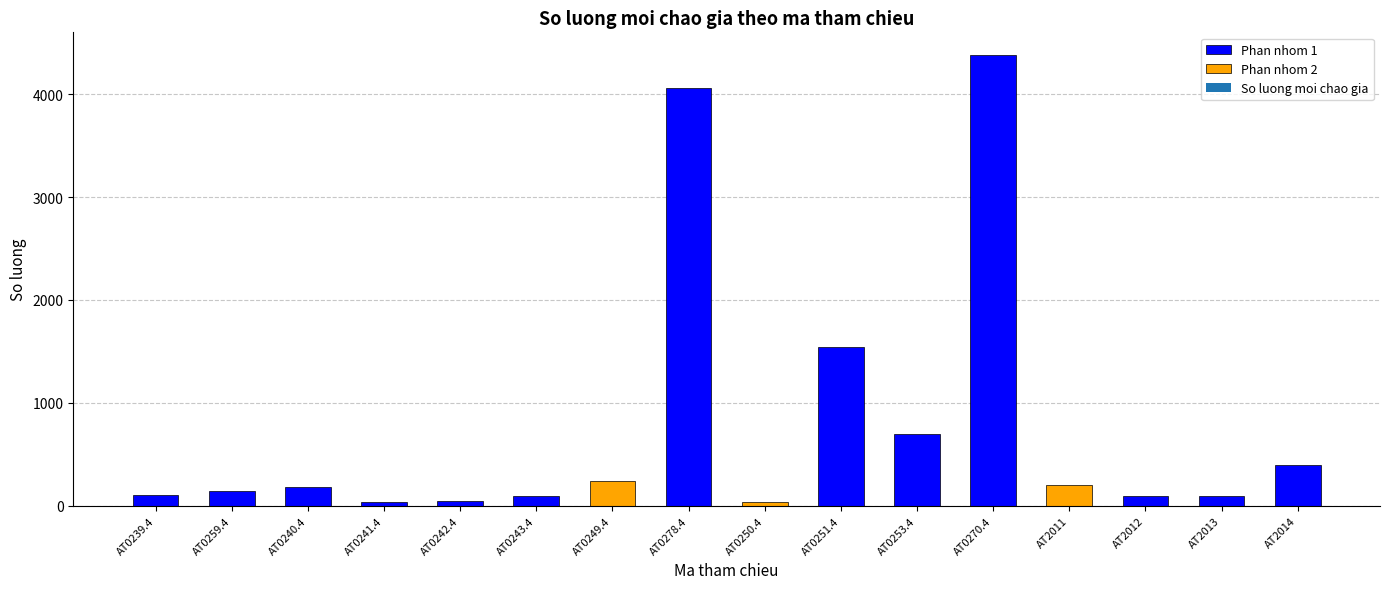

What is the sum of all values?

12368